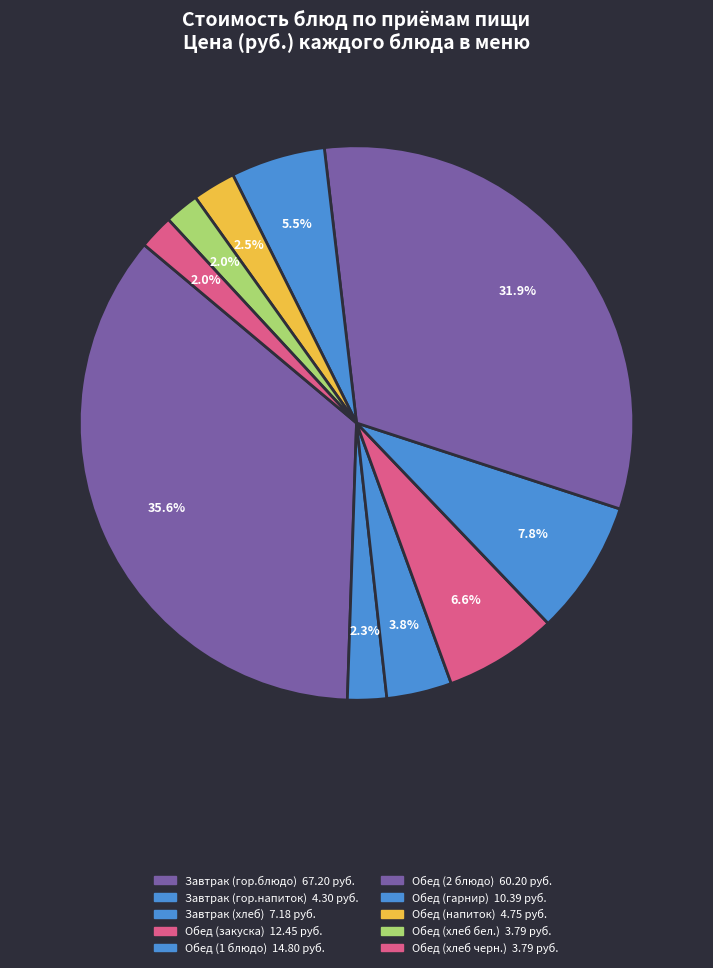

Is there a majority slice in this chart?

No